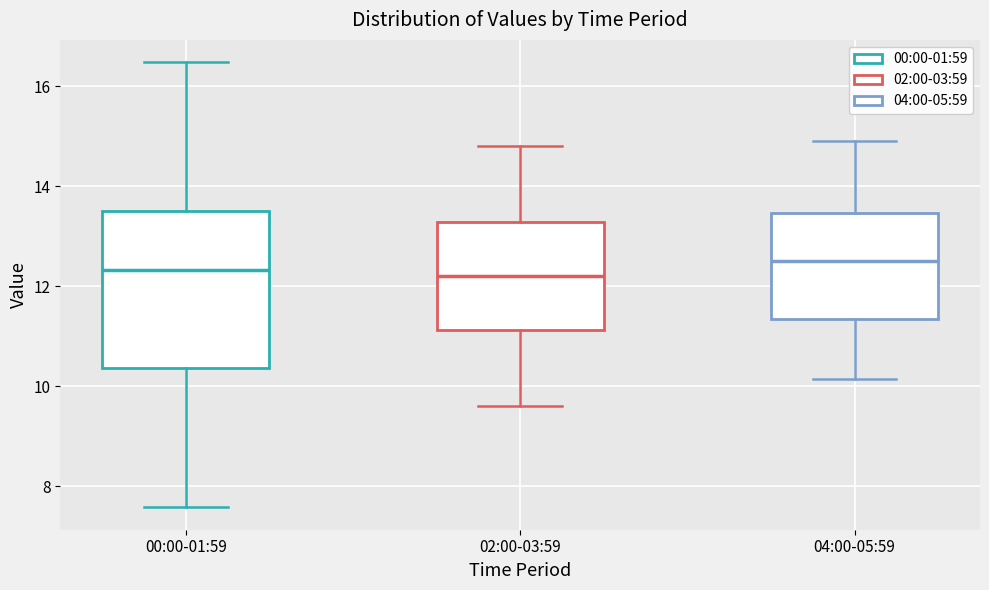

Reading left to right, transcribe this box plot: for each box, give where its median line is, the range the box spans, and where its two whiskers end, as read against the y-axis. The values are not printed on the chart, so give them approximately, as read against the axis.

00:00-01:59: median 12.4, box 10.4 to 13.6, whiskers 7.6 to 16.4
02:00-03:59: median 12.2, box 11.2 to 13.2, whiskers 9.6 to 14.8
04:00-05:59: median 12.6, box 11.4 to 13.4, whiskers 10.2 to 15.0